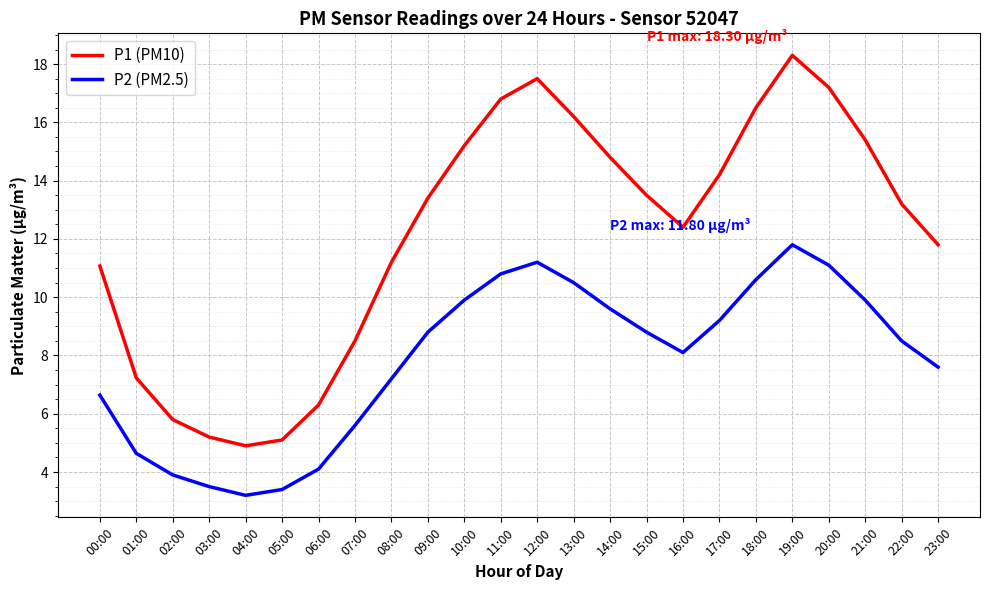

List the series in order of their peak value, lowest first.

P2 (PM2.5), P1 (PM10)